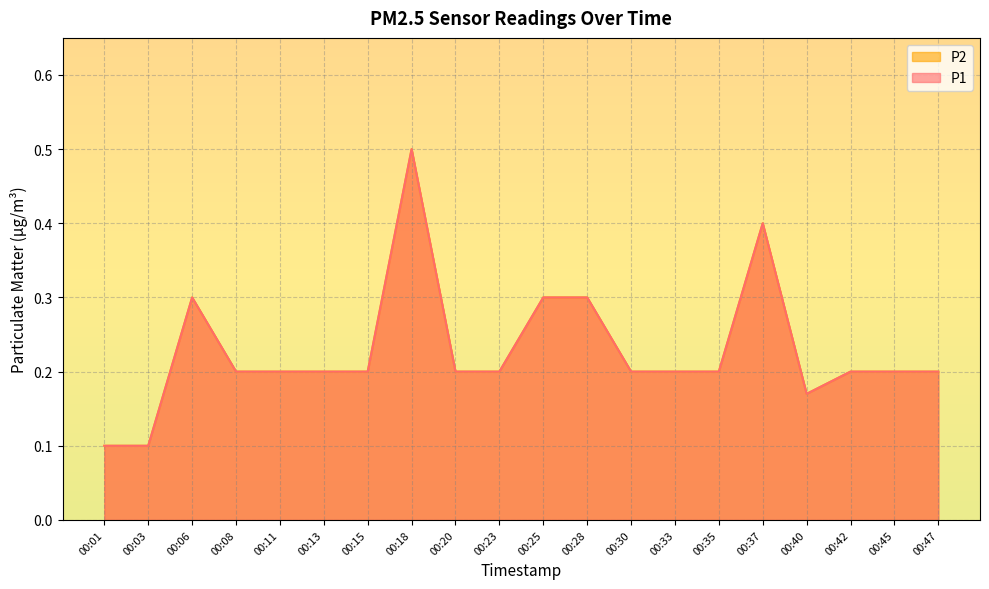

Where is the first local minimum for P2?

00:40